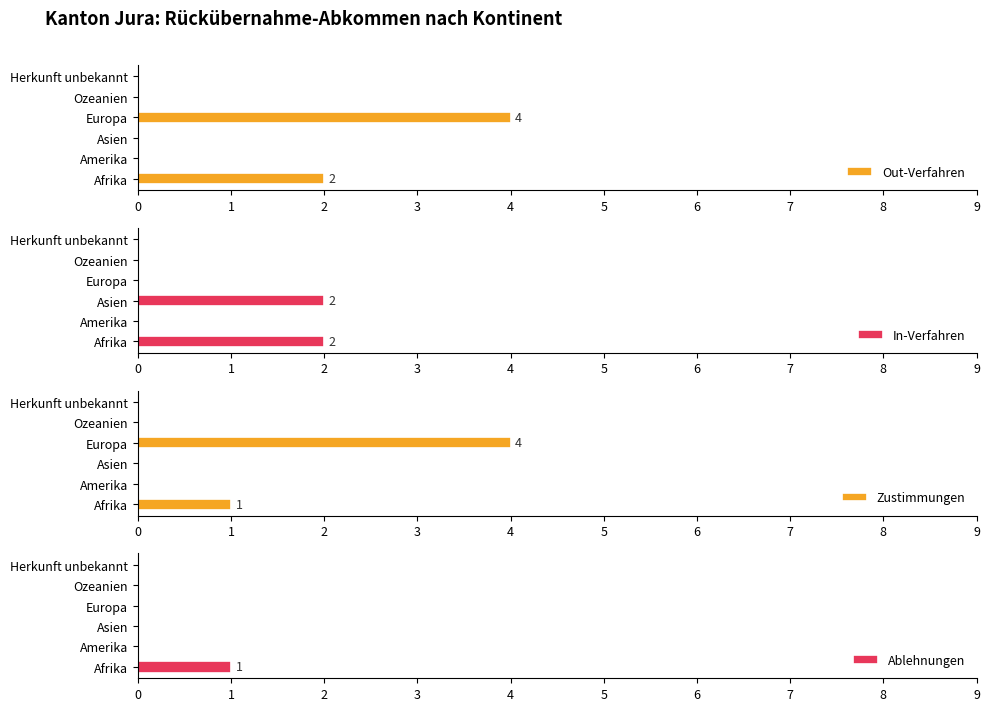

True or false: Ablehnungen has a value of 1 at Europa.

False